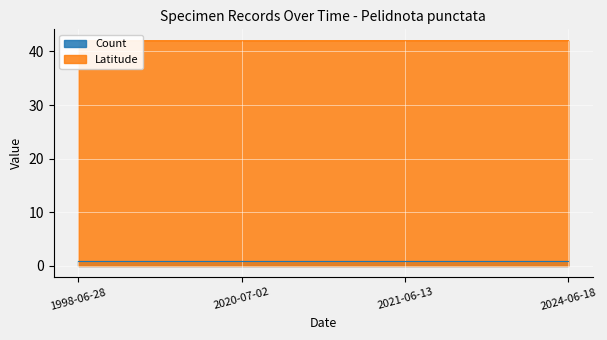

Read the value at 2021-06-13.

42.0